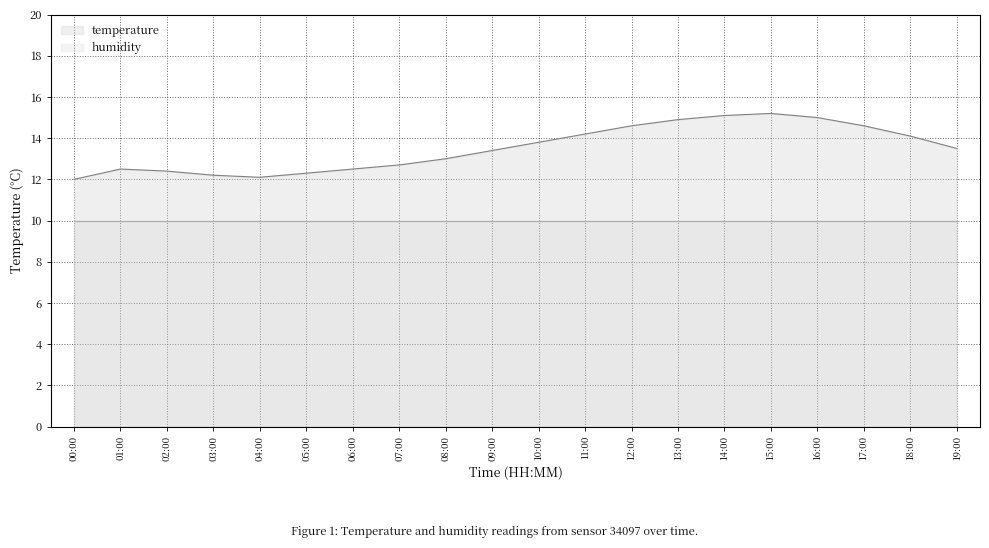

What is the ratio of the value at 08:00 to the value at 11:00?

0.9